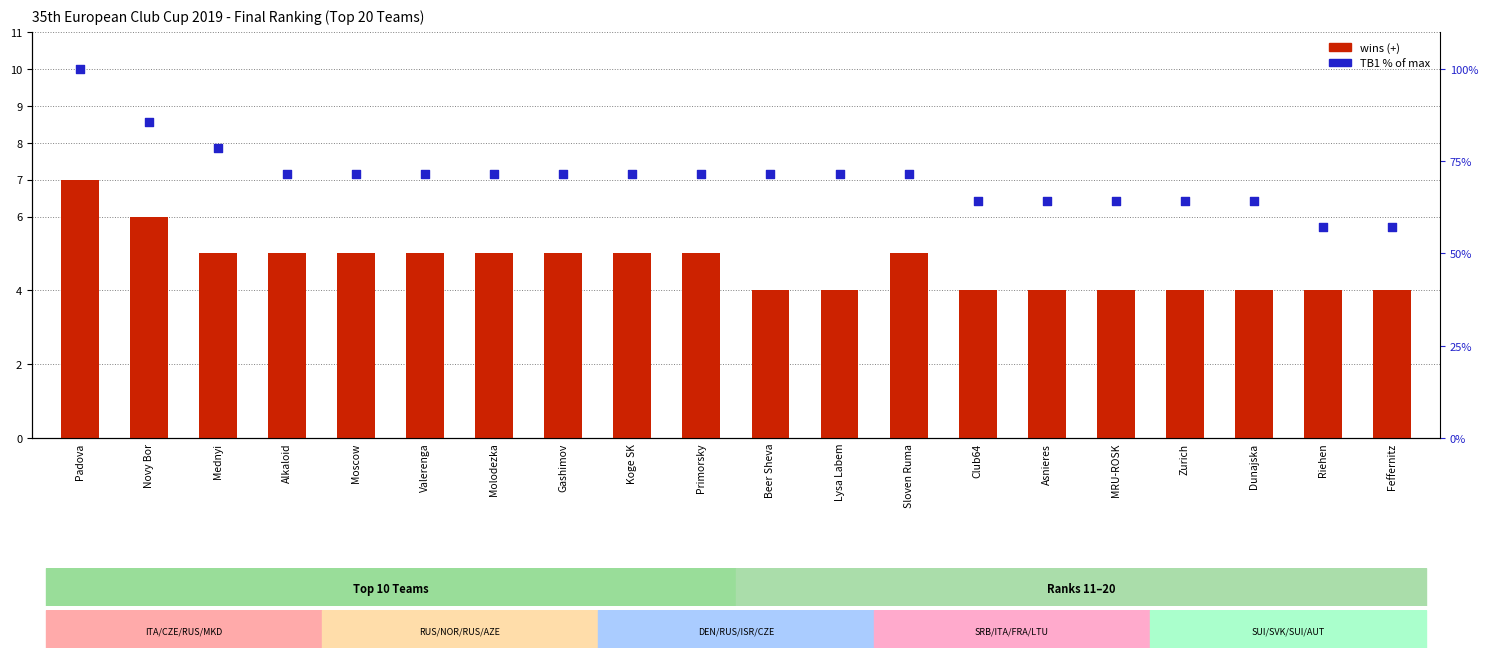

Which series reaches the maximum Y coordinate?

TB1 % of max